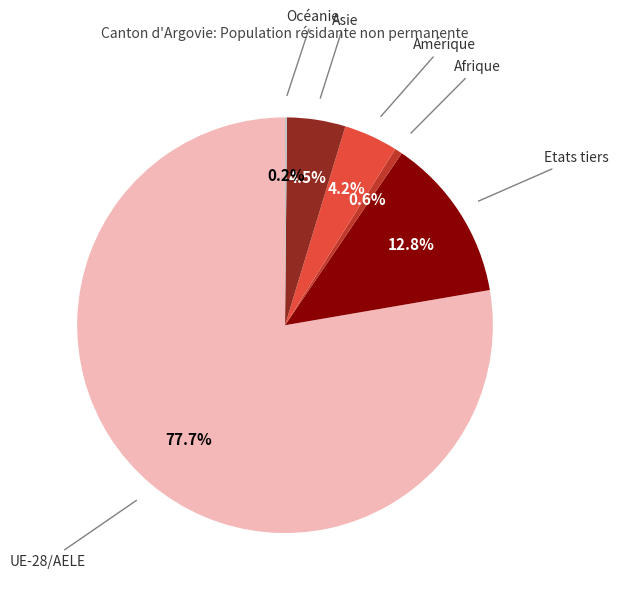

To the nearest percent, what is the average slice percentage?

17%